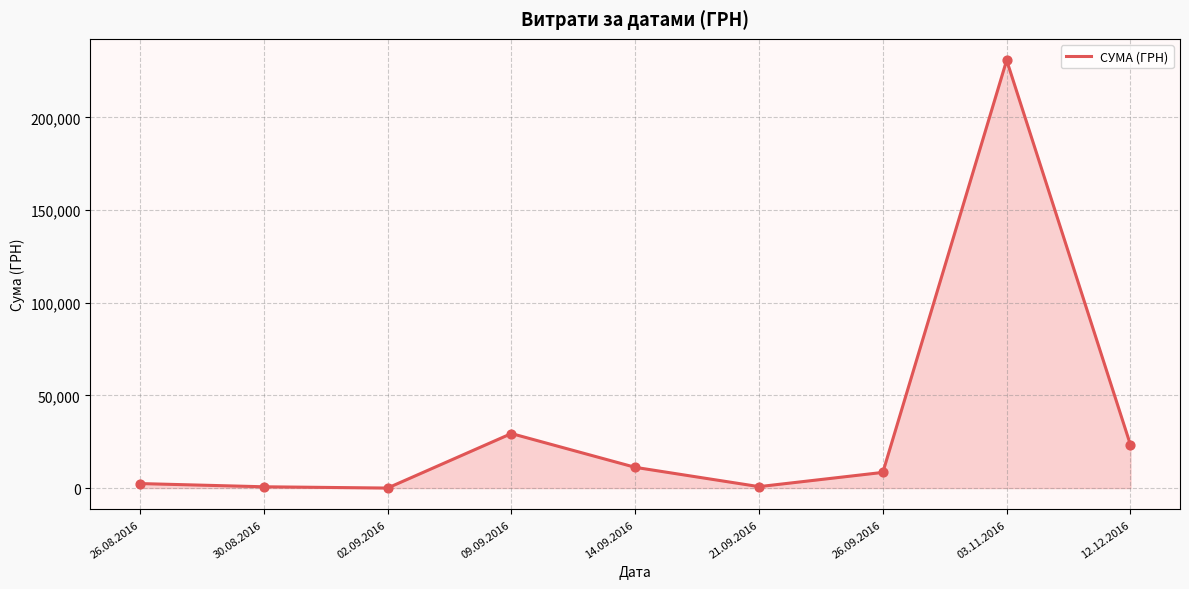

Approximately how many times larger is the value at 26.09.2016 compared to 02.09.2016?

486.1